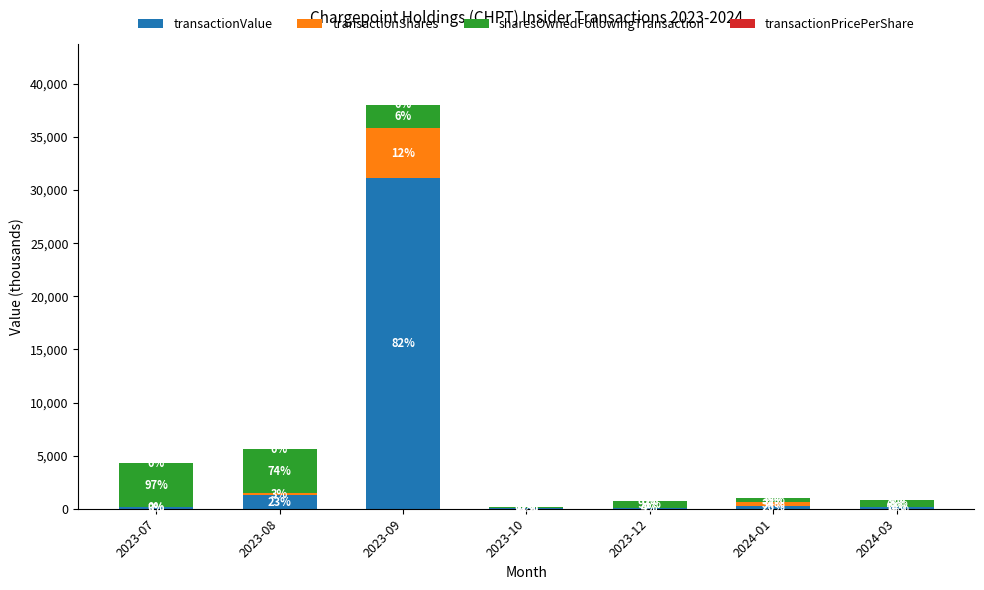

Are the bars horizontal?

No